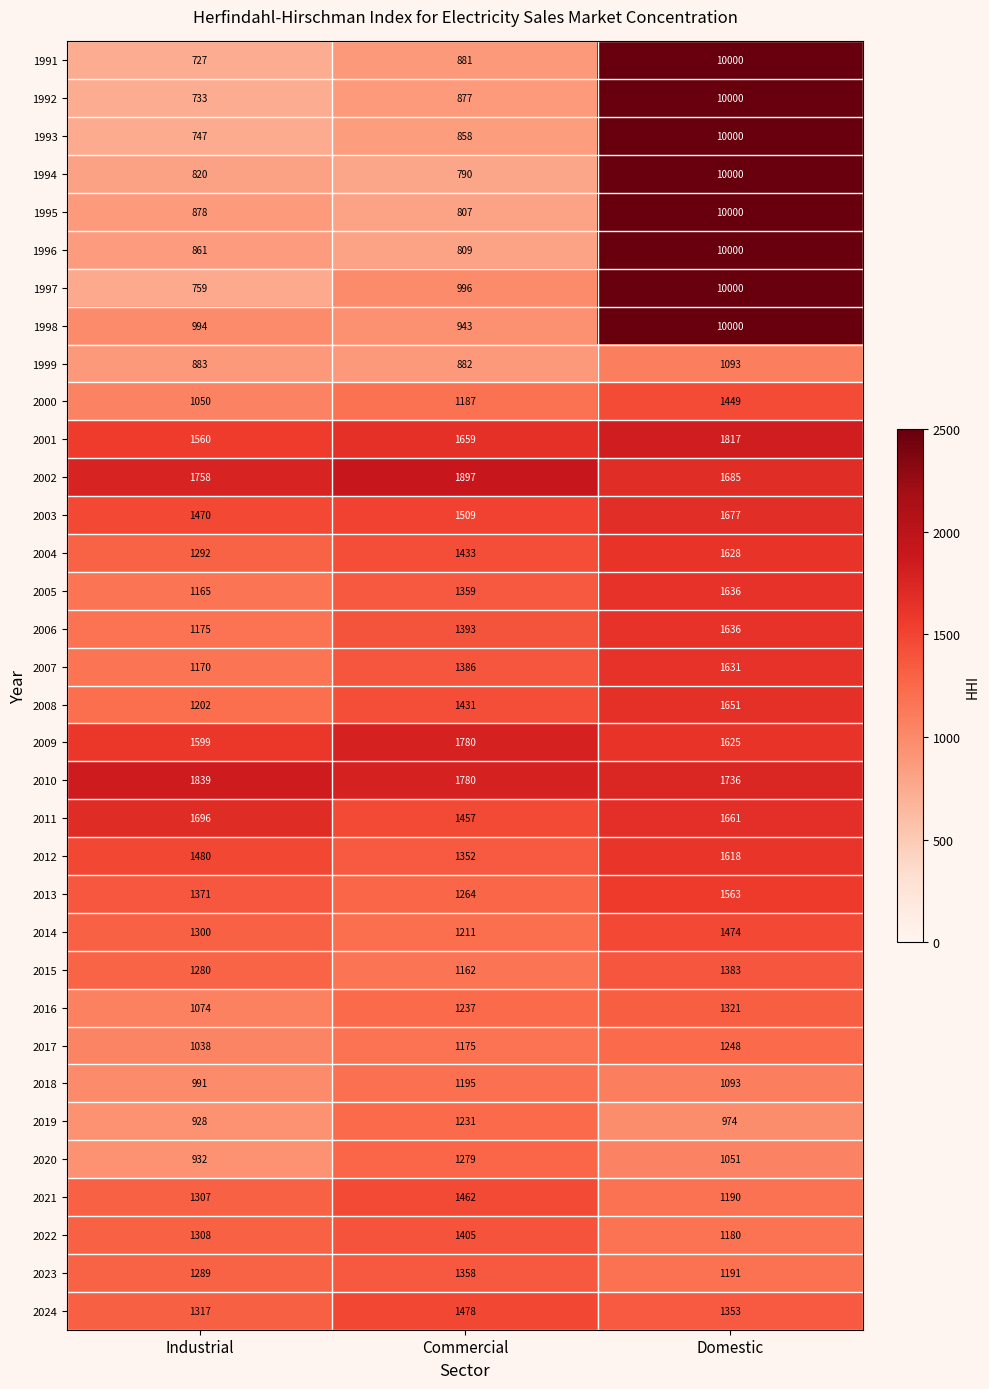

Count the number of categories in the chart.

3